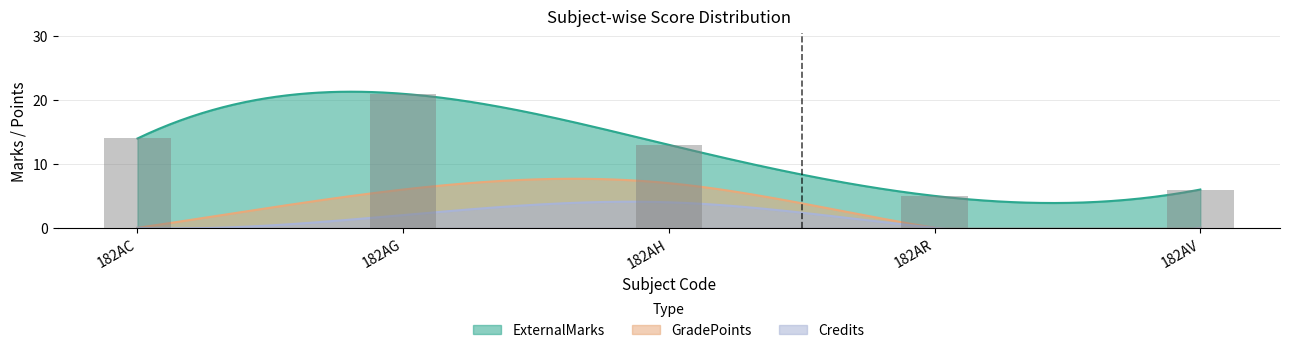

How many GradePoints values are between 0 and 6?

4